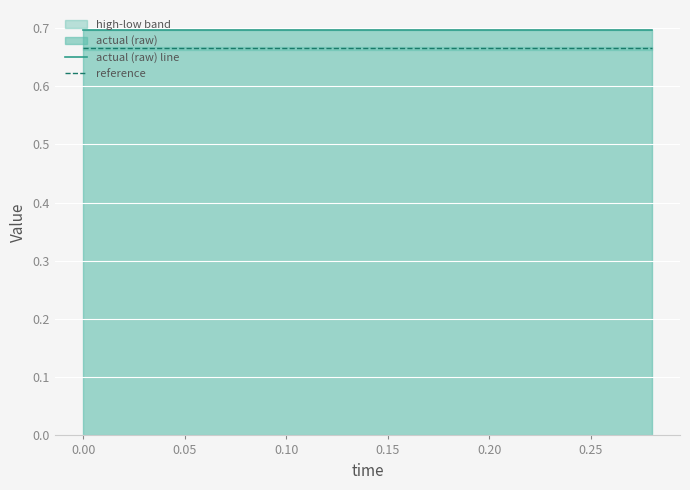

True or false: actual (raw) line and reference cross at least once.

False